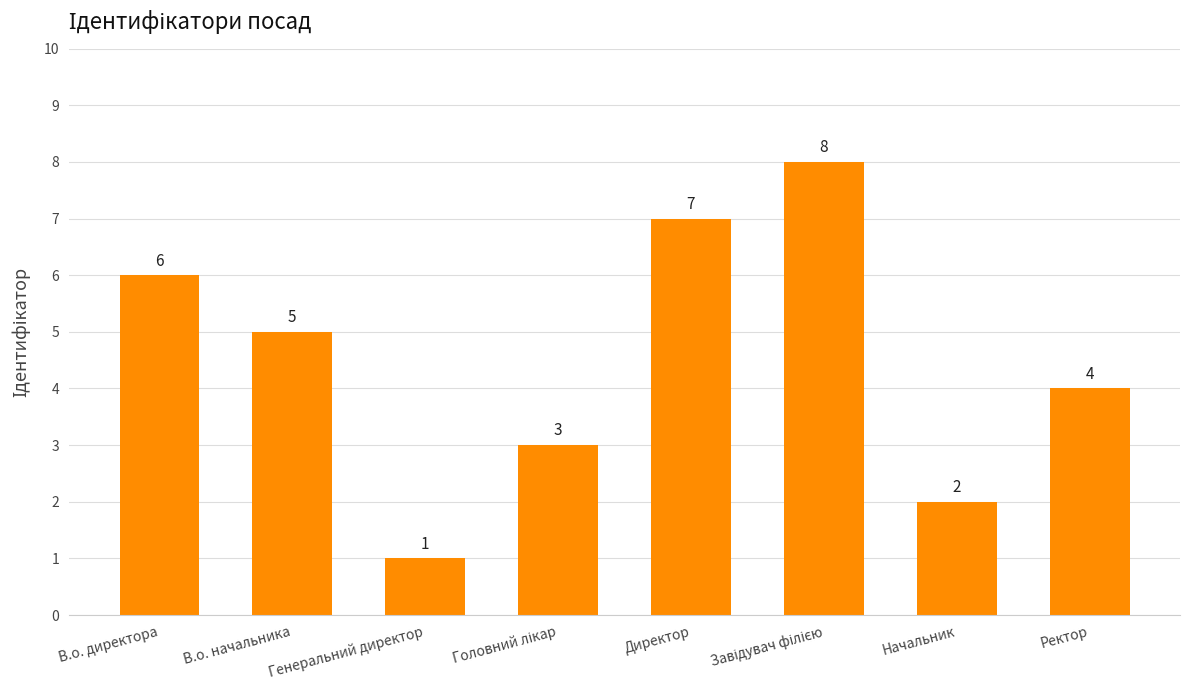

What is the value of the 8th bar from the left?

4